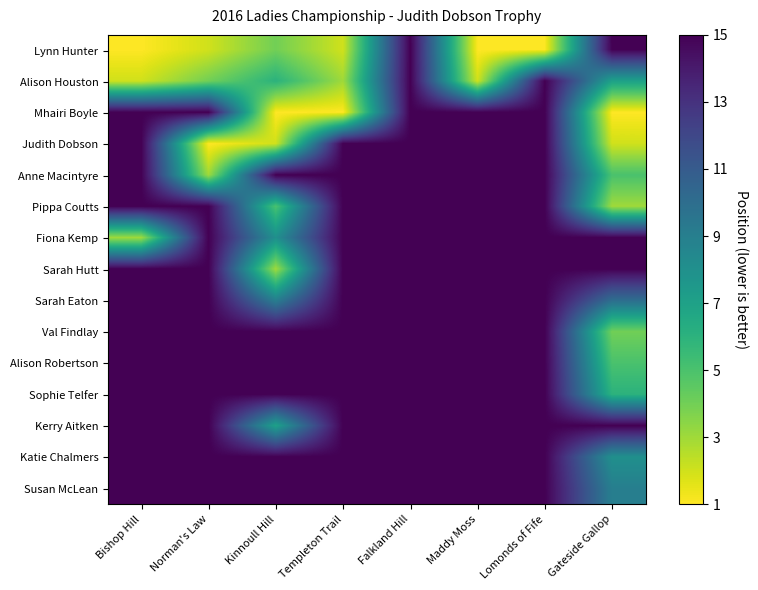

Reading left to right, what are all the values shown in this chart?

Lynn Hunter: Bishop Hill=1	Norman's Law=2	Kinnoull Hill=4	Templeton Trail=2	Falkland Hill=15	Maddy Moss=1	Lomonds of Fife=1	Gateside Gallop=15
Alison Houston: Bishop Hill=2	Norman's Law=4	Kinnoull Hill=6	Templeton Trail=3	Falkland Hill=15	Maddy Moss=2	Lomonds of Fife=15	Gateside Gallop=7
Mhairi Boyle: Bishop Hill=15	Norman's Law=15	Kinnoull Hill=1	Templeton Trail=1	Falkland Hill=15	Maddy Moss=15	Lomonds of Fife=15	Gateside Gallop=1
Judith Dobson: Bishop Hill=15	Norman's Law=1	Kinnoull Hill=2	Templeton Trail=15	Falkland Hill=15	Maddy Moss=15	Lomonds of Fife=15	Gateside Gallop=2
Anne Macintyre: Bishop Hill=15	Norman's Law=3	Kinnoull Hill=15	Templeton Trail=15	Falkland Hill=15	Maddy Moss=15	Lomonds of Fife=15	Gateside Gallop=5
Pippa Coutts: Bishop Hill=15	Norman's Law=15	Kinnoull Hill=5	Templeton Trail=15	Falkland Hill=15	Maddy Moss=15	Lomonds of Fife=15	Gateside Gallop=3
Fiona Kemp: Bishop Hill=3	Norman's Law=15	Kinnoull Hill=8	Templeton Trail=15	Falkland Hill=15	Maddy Moss=15	Lomonds of Fife=15	Gateside Gallop=15
Sarah Hutt: Bishop Hill=15	Norman's Law=15	Kinnoull Hill=3	Templeton Trail=15	Falkland Hill=15	Maddy Moss=15	Lomonds of Fife=15	Gateside Gallop=15
Sarah Eaton: Bishop Hill=15	Norman's Law=15	Kinnoull Hill=9	Templeton Trail=15	Falkland Hill=15	Maddy Moss=15	Lomonds of Fife=15	Gateside Gallop=10
Val Findlay: Bishop Hill=15	Norman's Law=15	Kinnoull Hill=15	Templeton Trail=15	Falkland Hill=15	Maddy Moss=15	Lomonds of Fife=15	Gateside Gallop=4
Alison Robertson: Bishop Hill=15	Norman's Law=15	Kinnoull Hill=15	Templeton Trail=15	Falkland Hill=15	Maddy Moss=15	Lomonds of Fife=15	Gateside Gallop=5
Sophie Telfer: Bishop Hill=15	Norman's Law=15	Kinnoull Hill=15	Templeton Trail=15	Falkland Hill=15	Maddy Moss=15	Lomonds of Fife=15	Gateside Gallop=6
Kerry Aitken: Bishop Hill=15	Norman's Law=15	Kinnoull Hill=7	Templeton Trail=15	Falkland Hill=15	Maddy Moss=15	Lomonds of Fife=15	Gateside Gallop=15
Katie Chalmers: Bishop Hill=15	Norman's Law=15	Kinnoull Hill=15	Templeton Trail=15	Falkland Hill=15	Maddy Moss=15	Lomonds of Fife=15	Gateside Gallop=8
Susan McLean: Bishop Hill=15	Norman's Law=15	Kinnoull Hill=15	Templeton Trail=15	Falkland Hill=15	Maddy Moss=15	Lomonds of Fife=15	Gateside Gallop=9